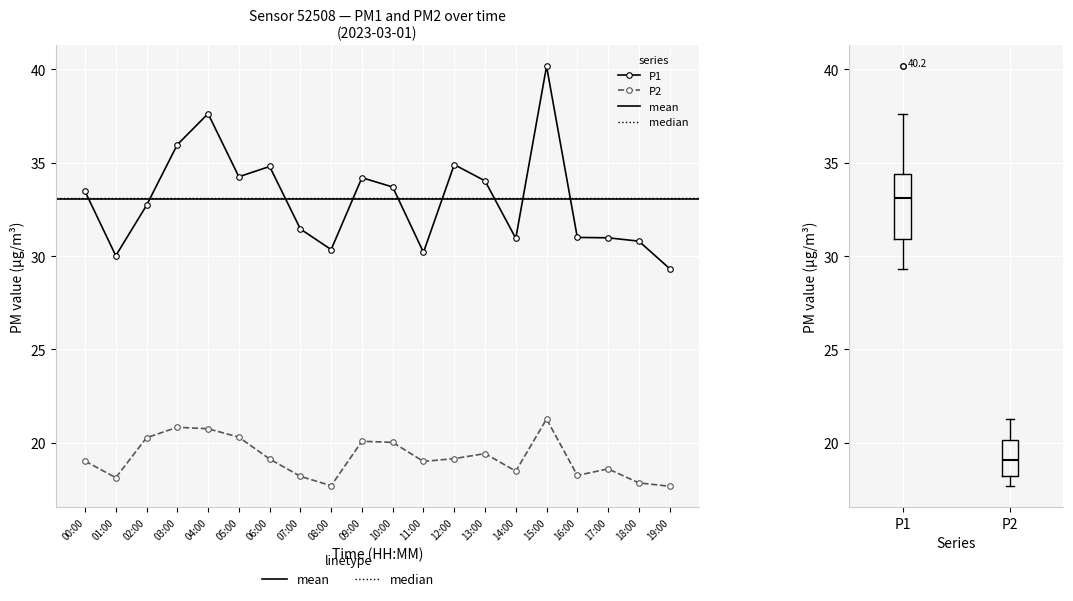

What is the lowest value of the P2 series?

17.7